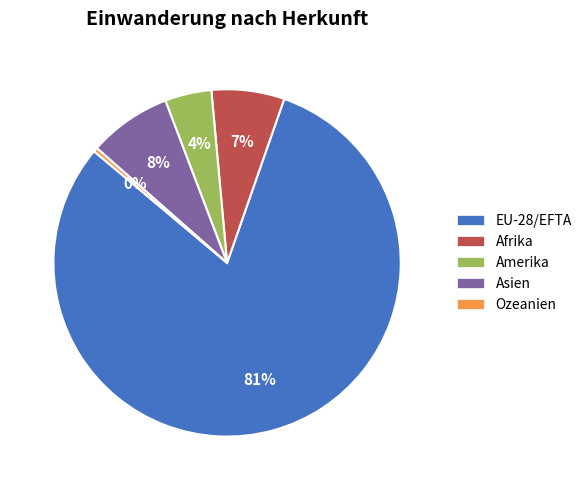

Approximately how many times larger is the value at EU-28/EFTA compared to Ozeanien?

210.1